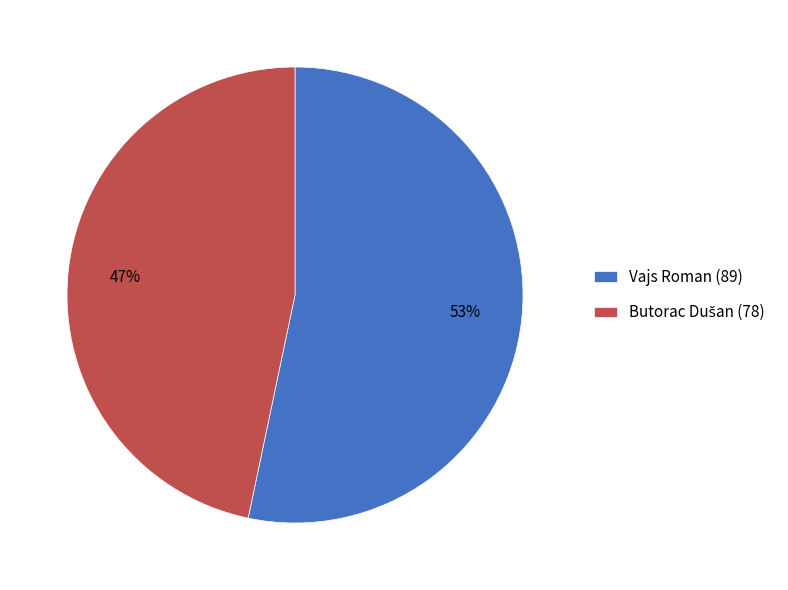

What is the largest slice in the pie chart?

Vajs Roman